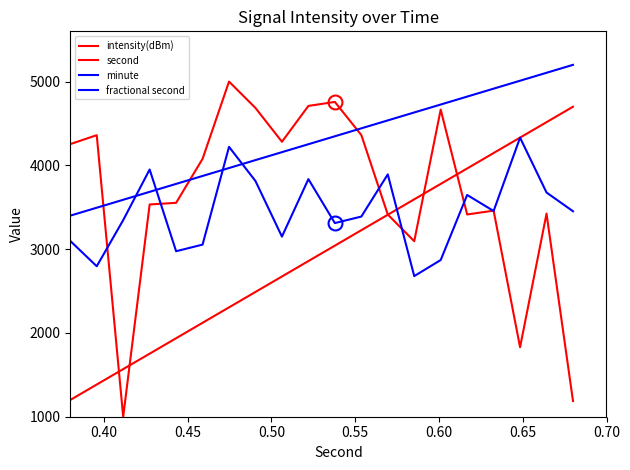

How many lines are shown in the chart?

4